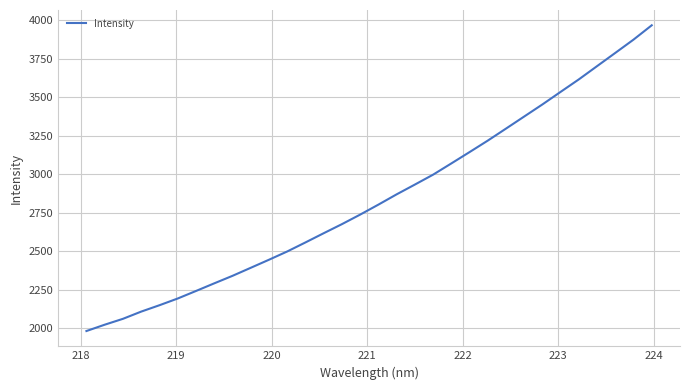

What is the greatest value displayed?

3966.4